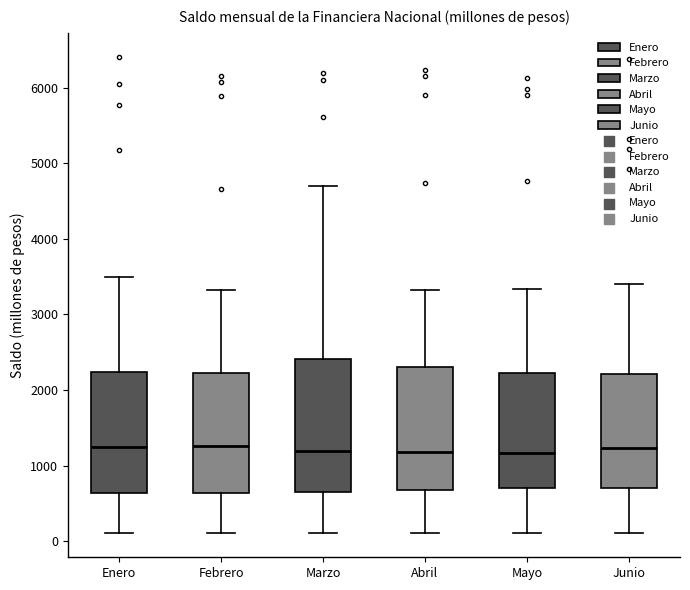

Reading left to right, transcribe this box plot: for each box, give where its median line is, the range the box spans, and where its two whiskers end, as read against the y-axis. The values are not printed on the chart, so give them approximately, as read against the axis.

Enero: median 1200, box 600 to 2200, whiskers 100 to 3500
Febrero: median 1300, box 600 to 2200, whiskers 100 to 3300
Marzo: median 1200, box 700 to 2400, whiskers 100 to 4700
Abril: median 1200, box 700 to 2300, whiskers 100 to 3300
Mayo: median 1200, box 700 to 2200, whiskers 100 to 3300
Junio: median 1200, box 700 to 2200, whiskers 100 to 3400